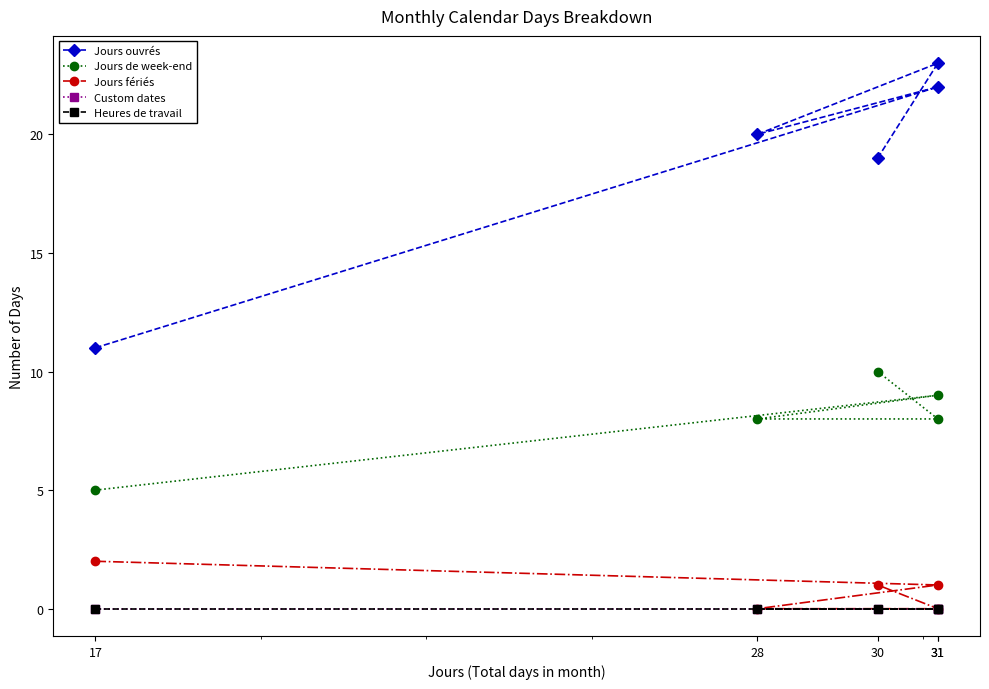

Which series has the largest total across all categories?

Jours ouvrés